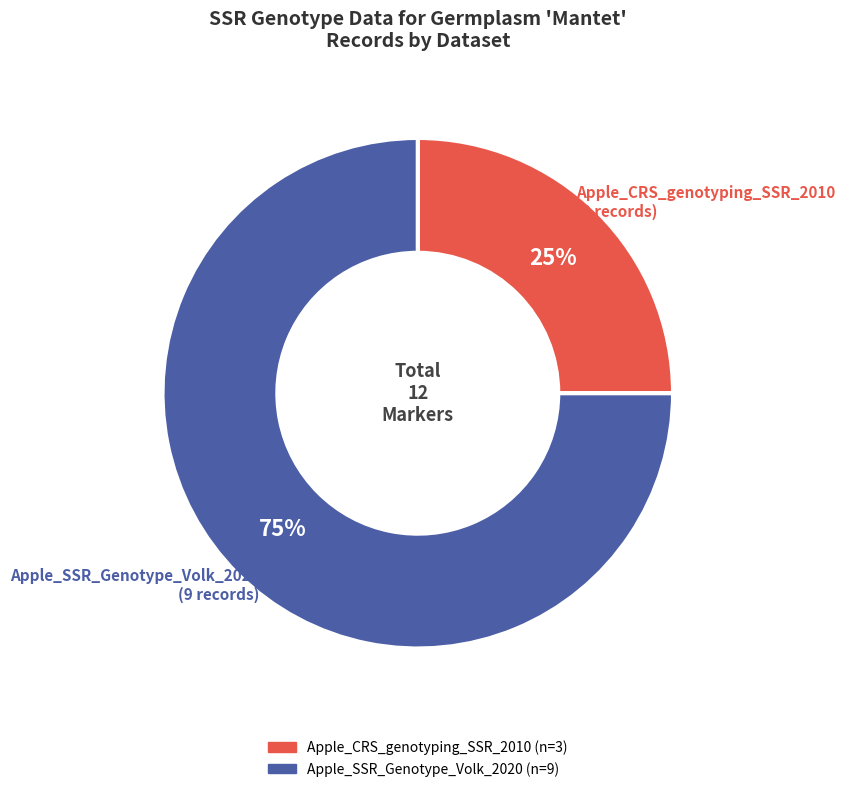

To the nearest percent, what is the combined percentage of Apple_CRS_genotyping_SSR_2010 and Apple_SSR_Genotype_Volk_2020?

100%